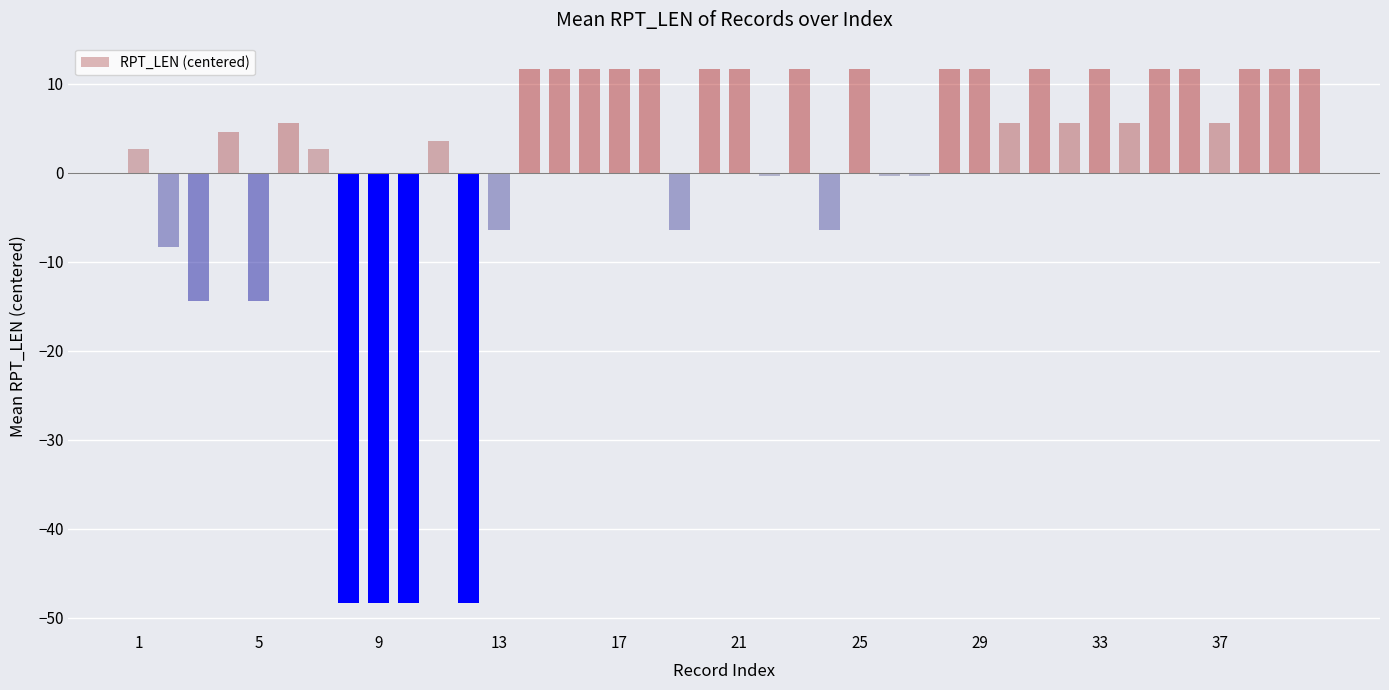

How many data points are less than 5?

17